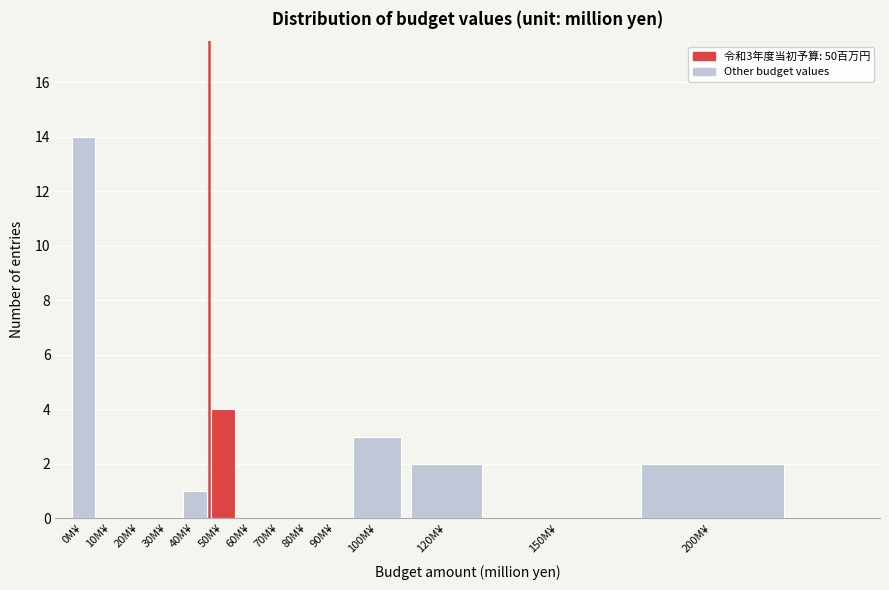

Reading left to right, extract all data points from this chart.

0M¥=14	10M¥=0	20M¥=0	30M¥=0	40M¥=1	50M¥=4	60M¥=0	70M¥=0	80M¥=0	90M¥=0	100M¥=3	120M¥=2	150M¥=0	200M¥=2